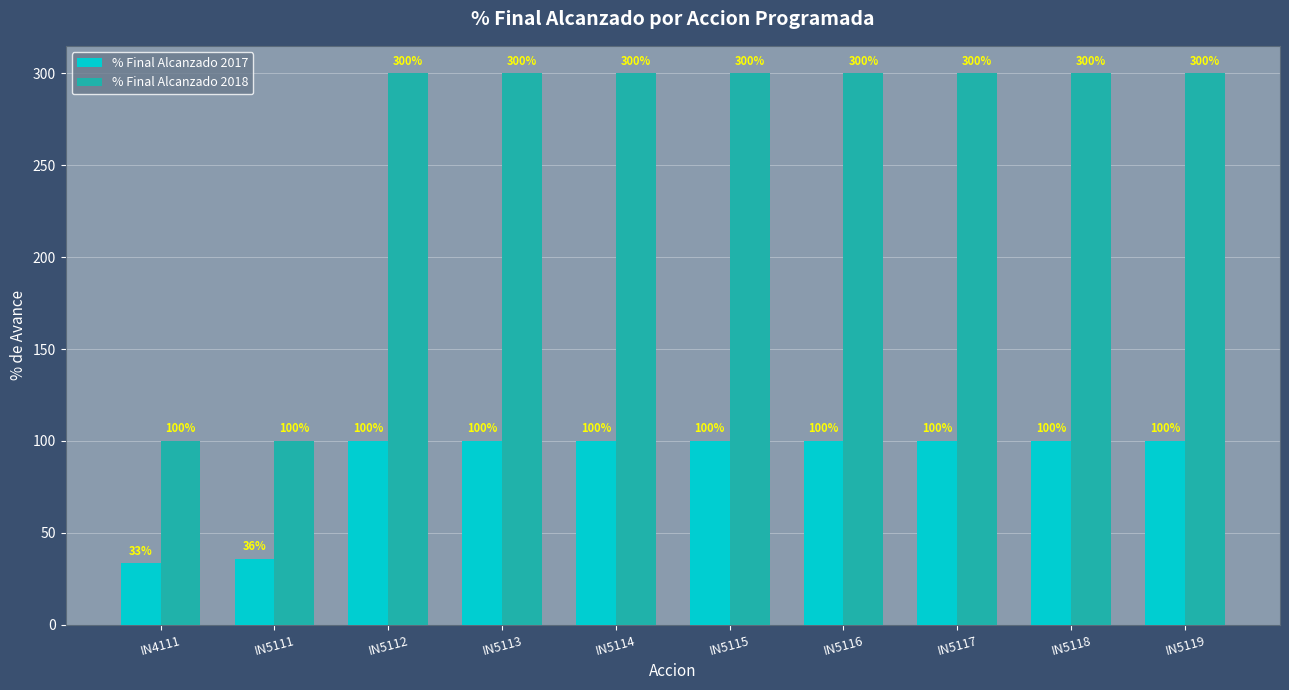

The % Final Alcanzado 2018 series shows 450.9 at IN5117. True or false?

False